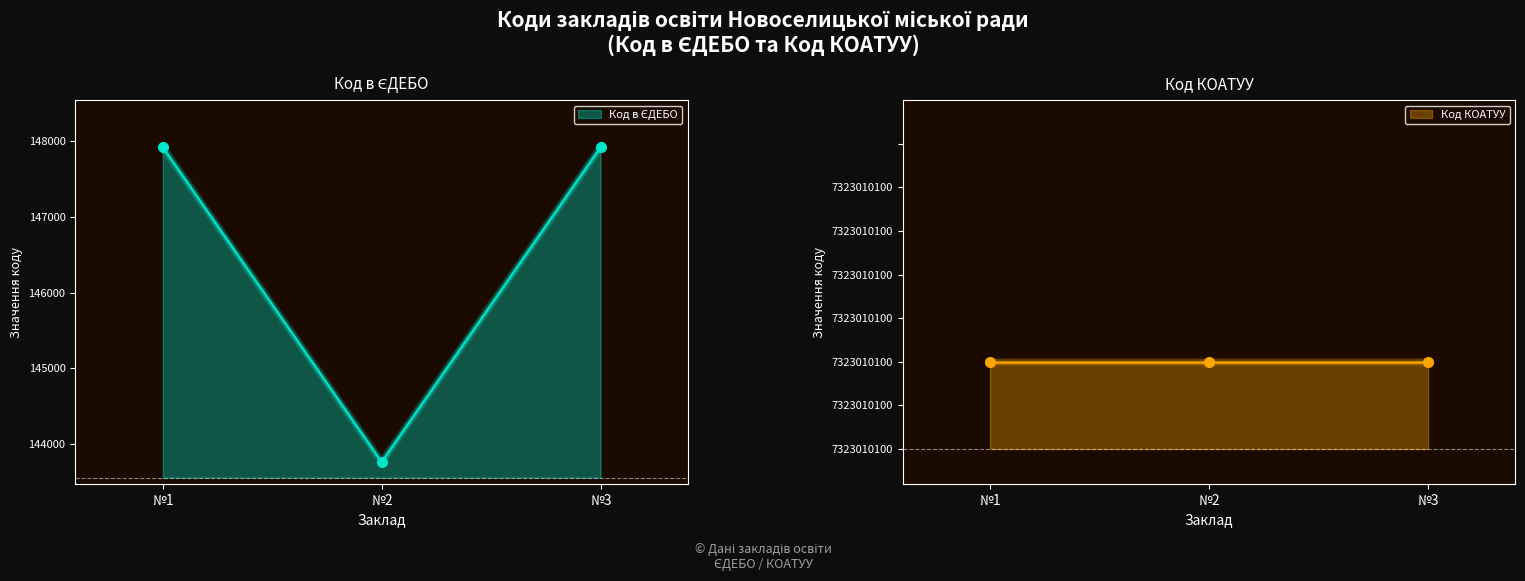

List the labels in order of value, smallest first.

№2, №3, №1